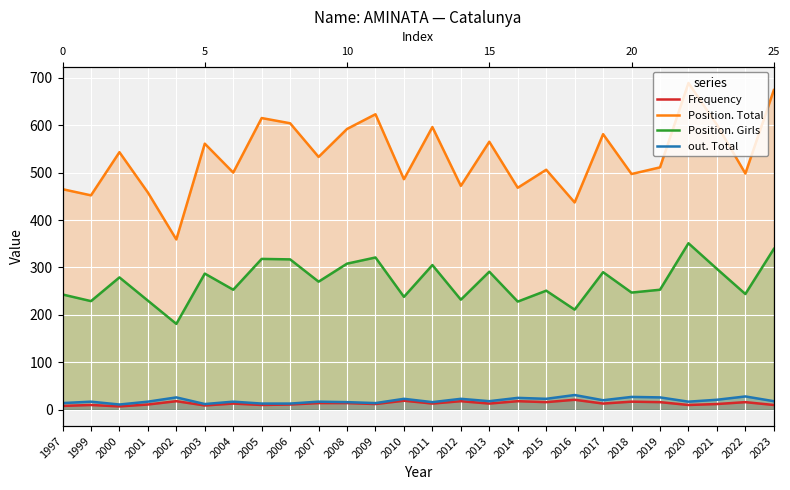

Between 2007 and 2009, which is larger?

2007